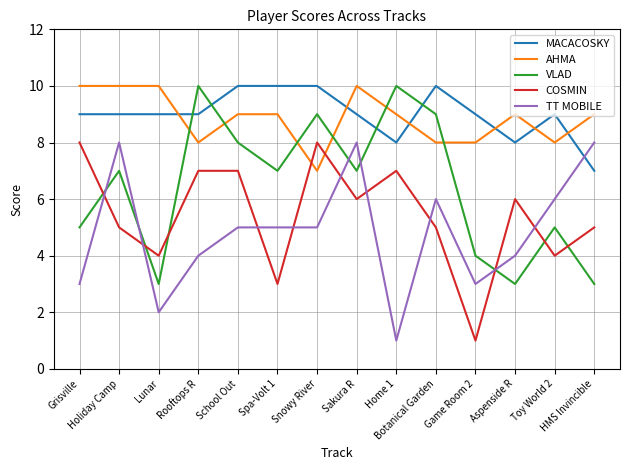

What are all the series names shown in the legend?

MACACOSKY, AHMA, VLAD, COSMIN, TT MOBILE